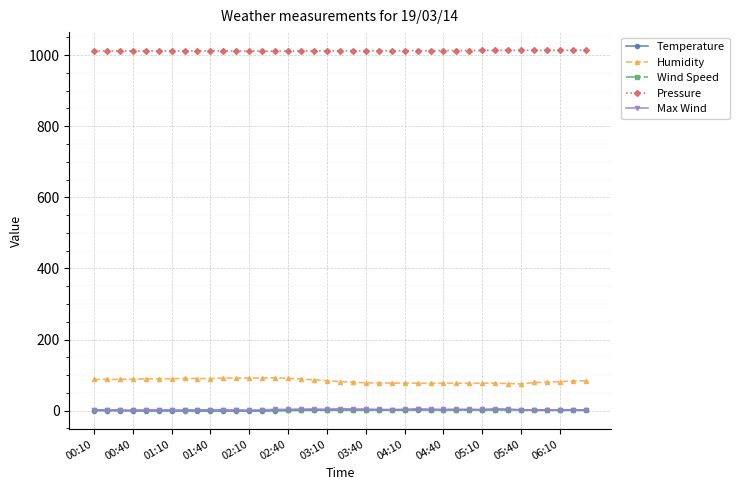

What is the greatest value displayed?

1013.8